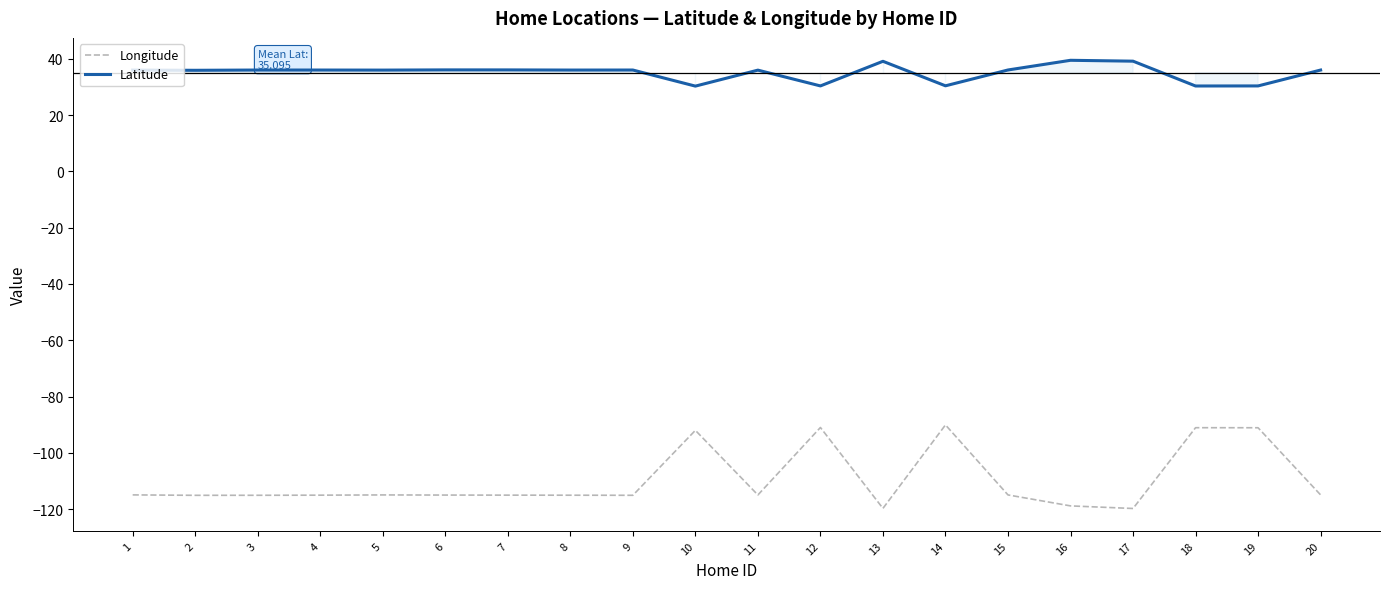

Is the value of Longitude at 5 greater than the value of Latitude at 15?

No